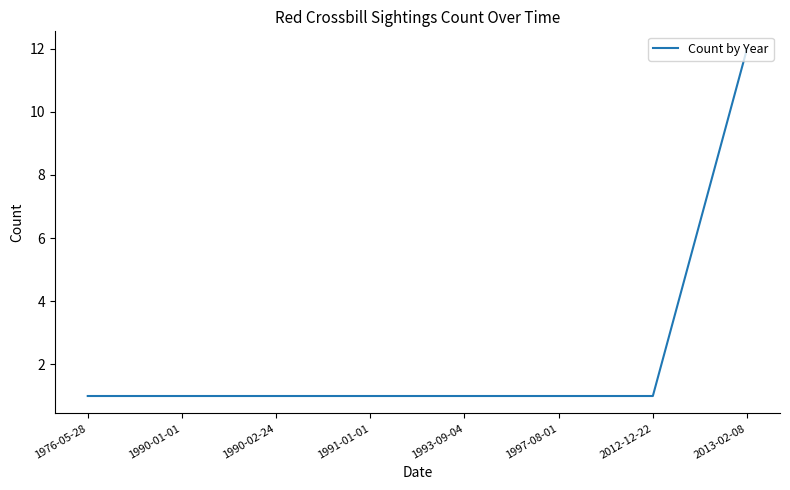

What is the greatest value displayed?

12